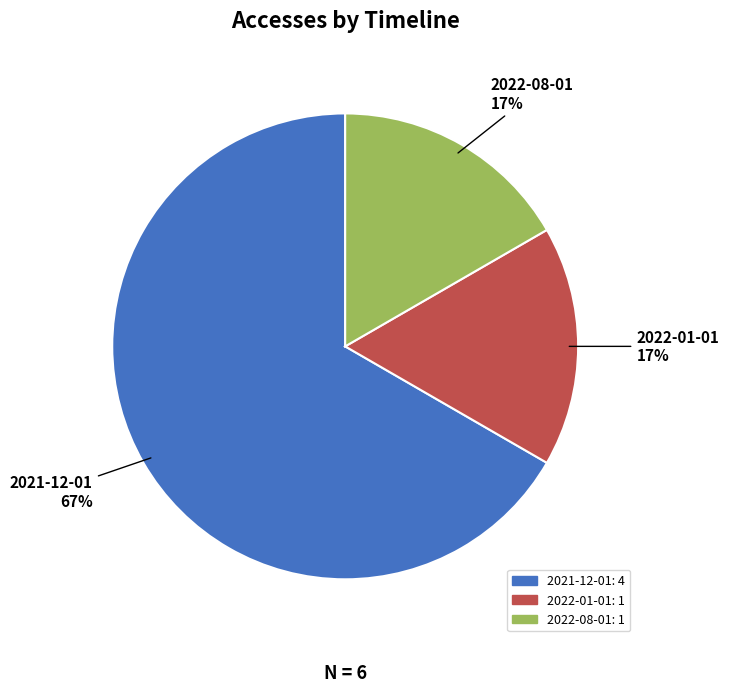

Do 2021-12-01 and 2022-08-01 together represent more than half of the pie?

Yes